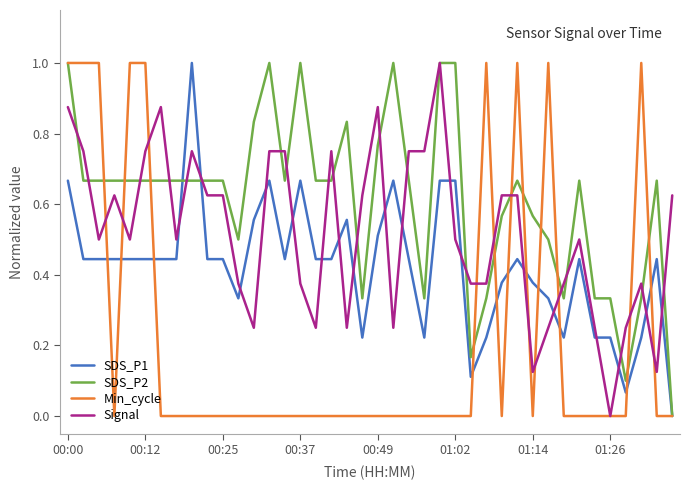

List the series in order of their overall mean, highest first.

SDS_P2, Signal, SDS_P1, Min_cycle